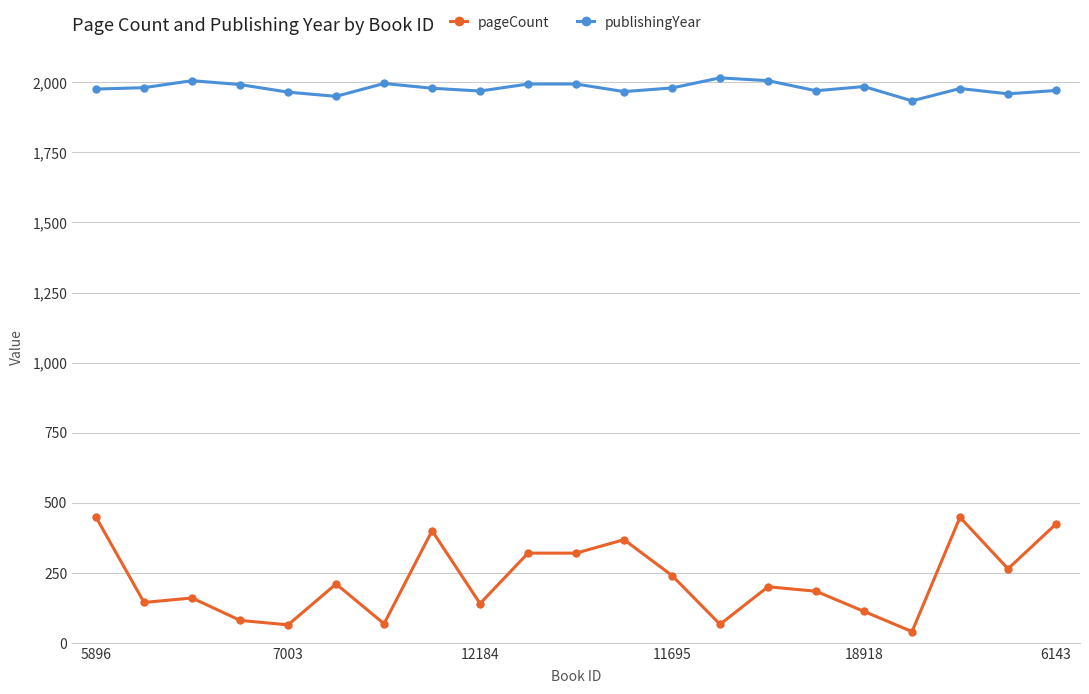

Which series has the largest total across all categories?

publishingYear